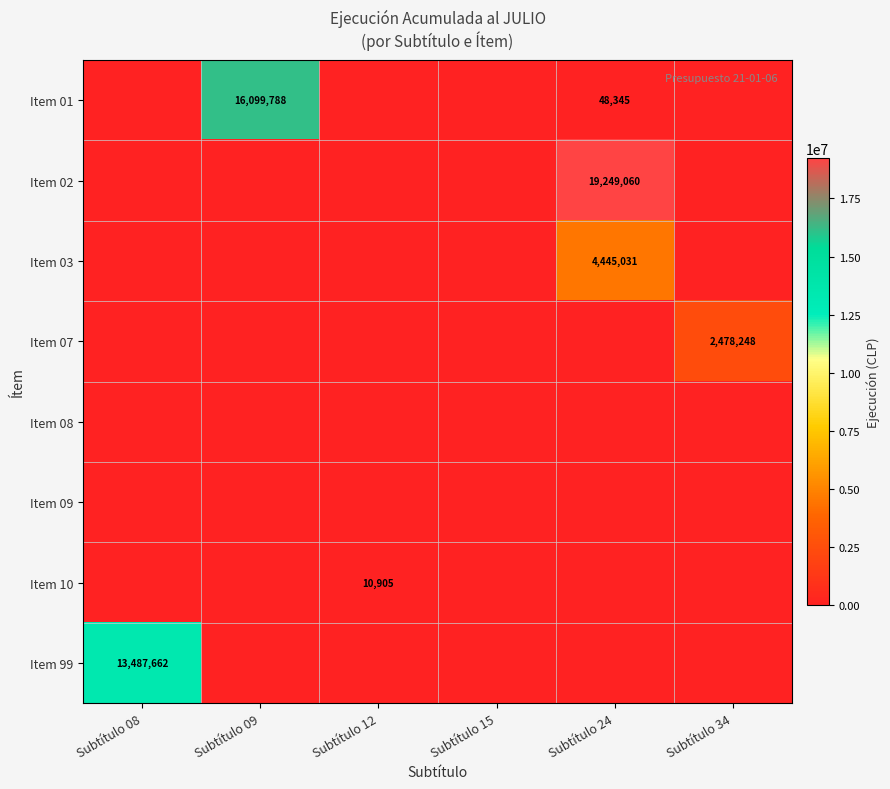

What is the spread (max minus min) of values at Subtítulo 24?

19249060